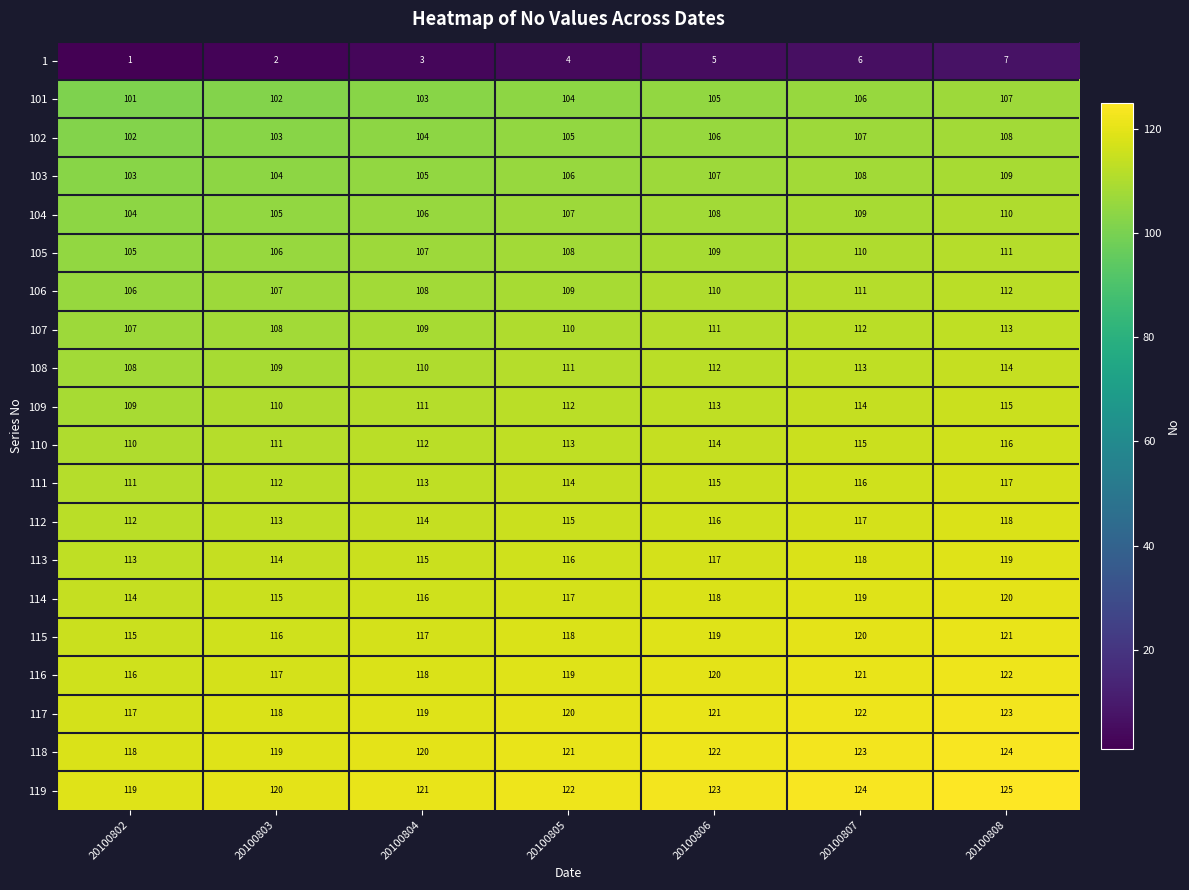

Rank the series at 20100803 from highest to lowest value.

119, 118, 117, 116, 115, 114, 113, 112, 111, 110, 109, 108, 107, 106, 105, 104, 103, 102, 101, 1